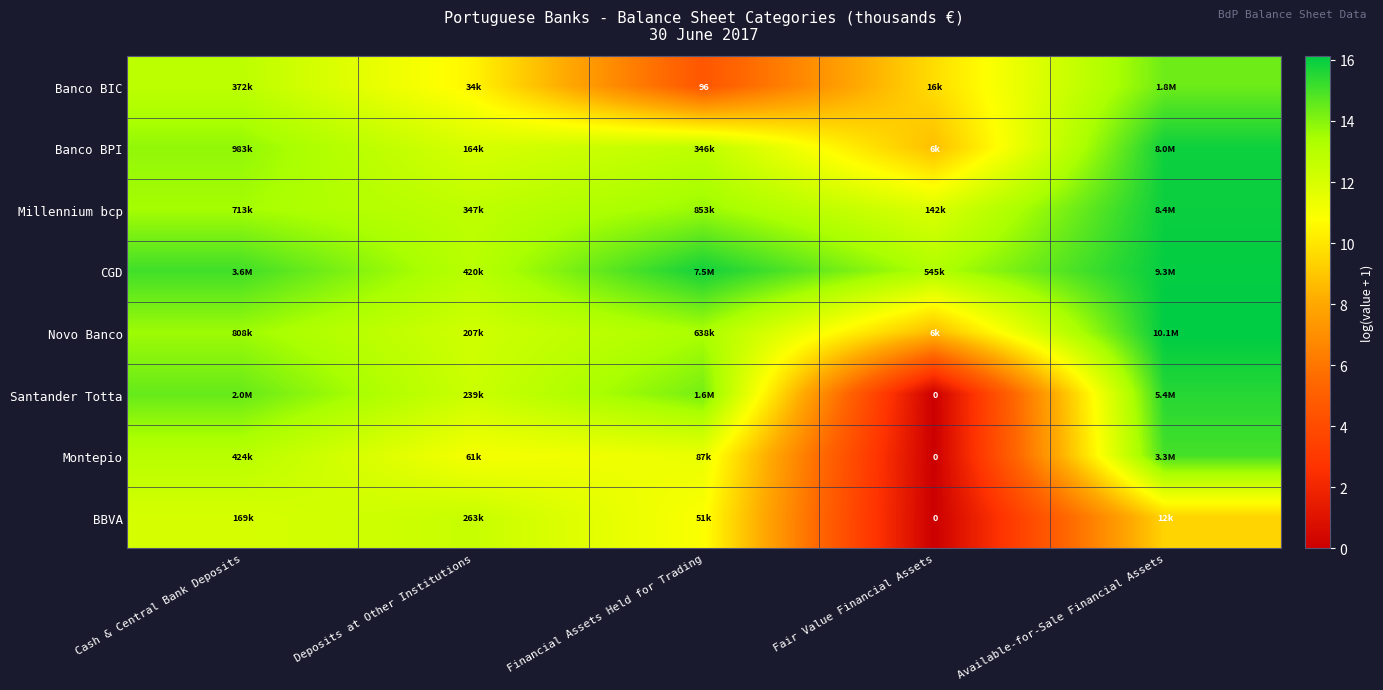

What is the average value of the Banco BIC series?

10.4